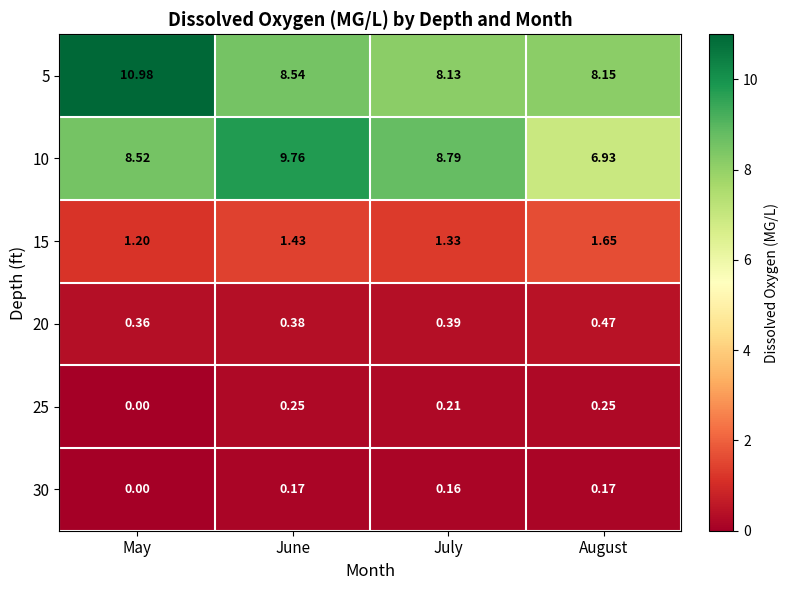

Rank the categories by 15 value from highest to lowest.

August, June, July, May